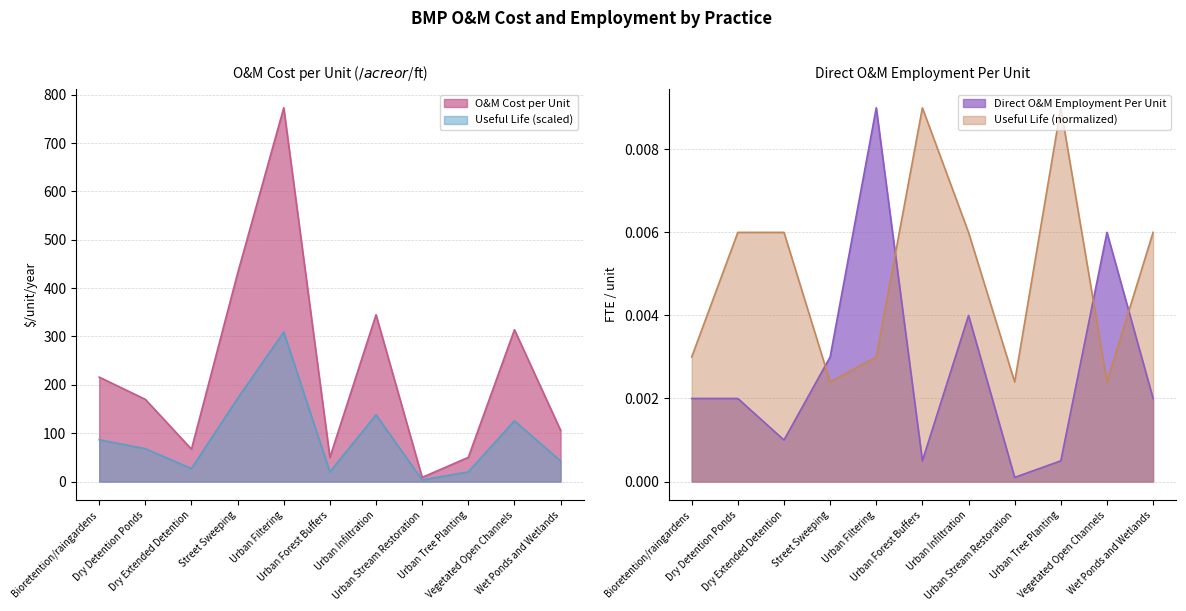

Which has a higher value, Vegetated Open Channels or Street Sweeping?

Street Sweeping